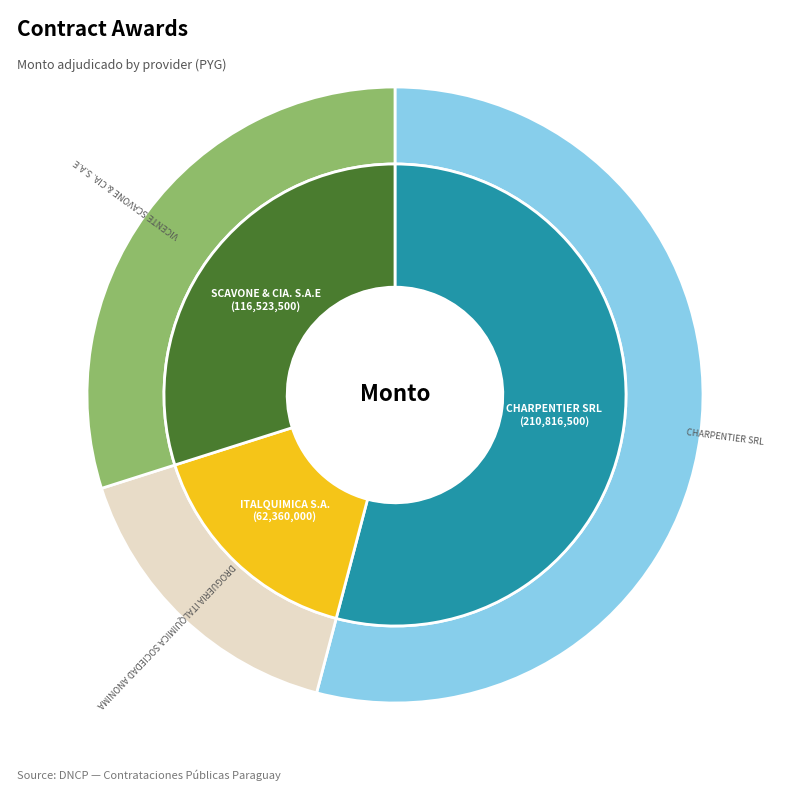

What is the ratio of the value at VICENTE SCAVONE & CIA. S.A.E to the value at CHARPENTIER SRL?

0.6